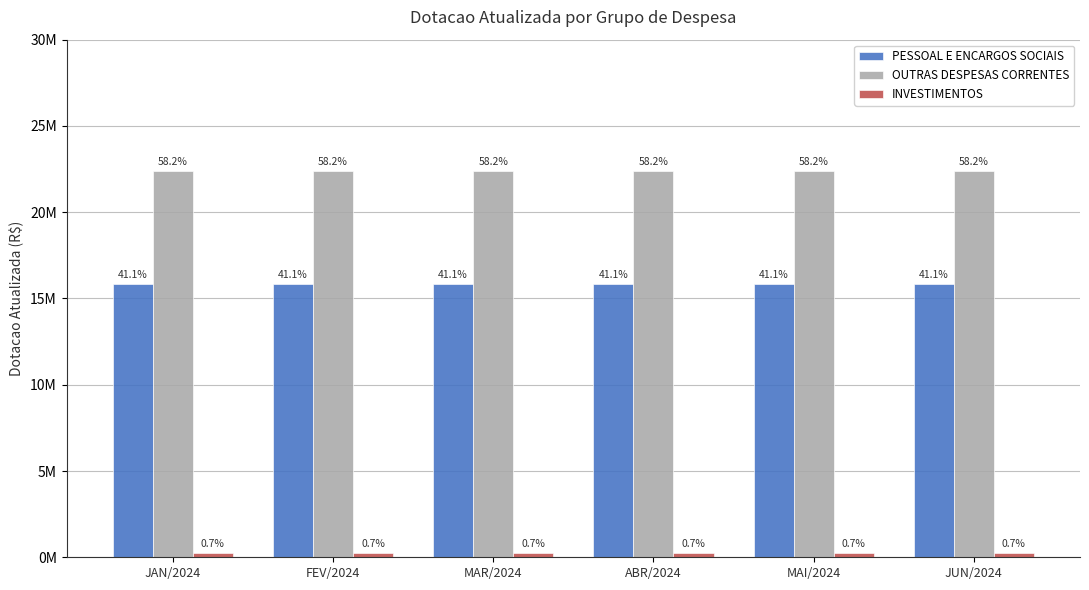

Are the bars horizontal?

No